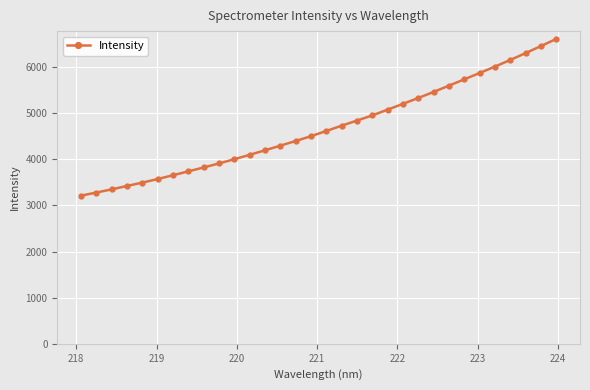

What is the sum of all values?

149927.7